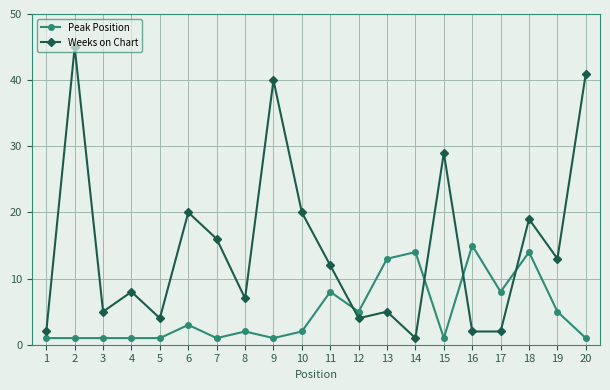

Which series changed the most between 10 and 20?

Weeks on Chart